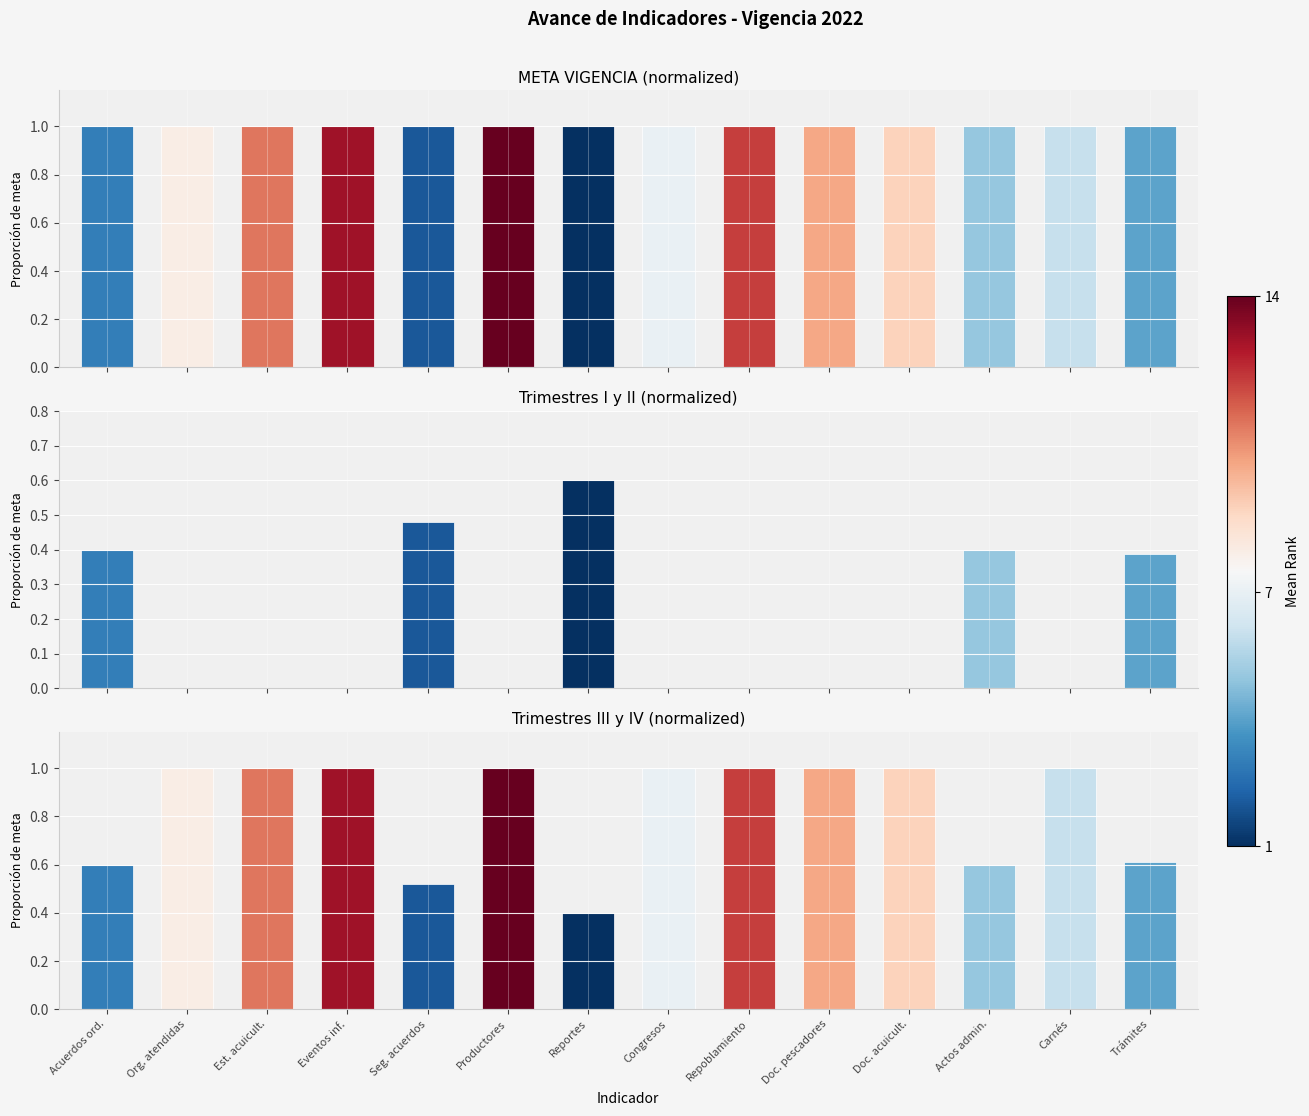

Count the number of categories in the chart.

14